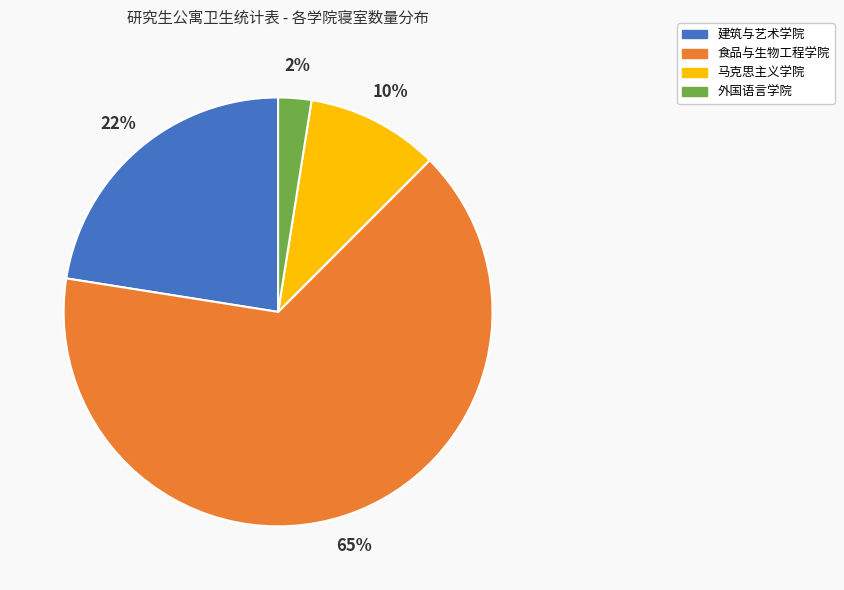

Which category accounts for the majority?

食品与生物工程学院